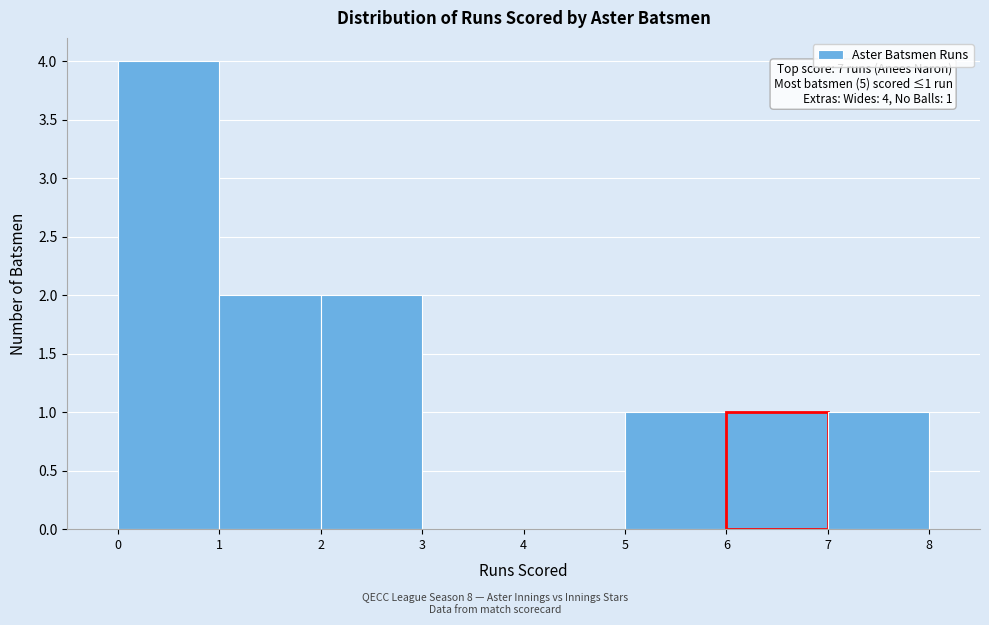

Over which range of the x-axis is the bar tallest?

0 to 1